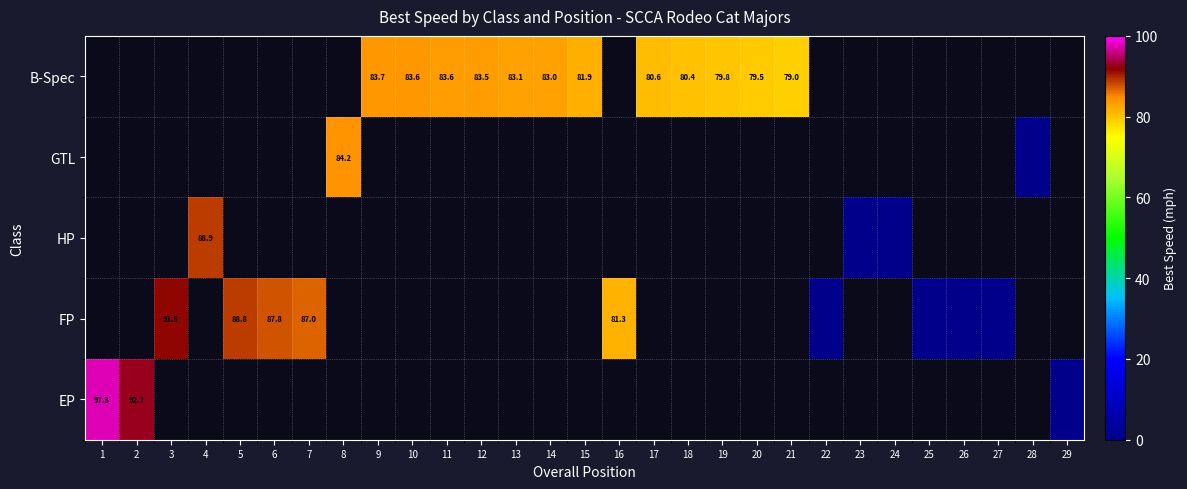

How many values in HP are above zero?

1